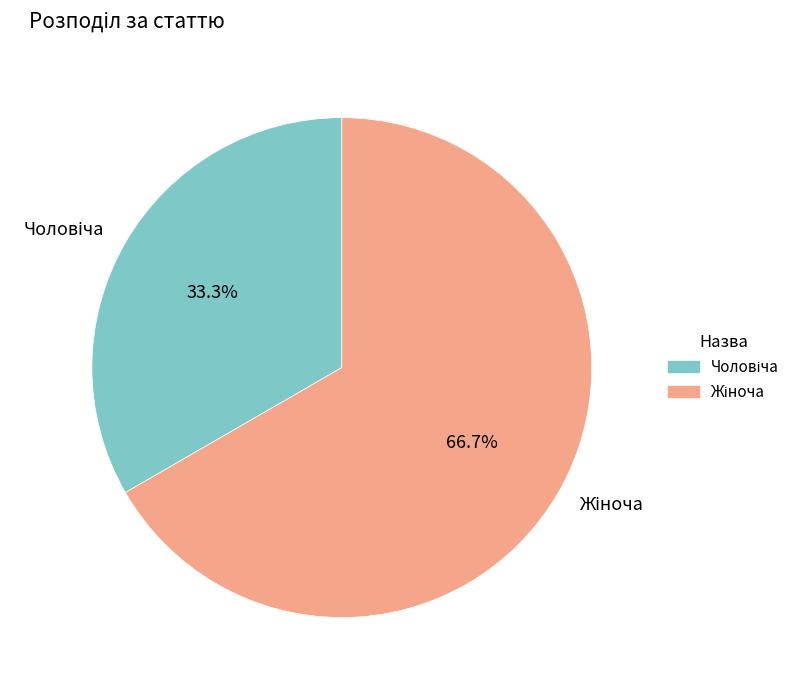

Does any single category account for the majority?

Yes